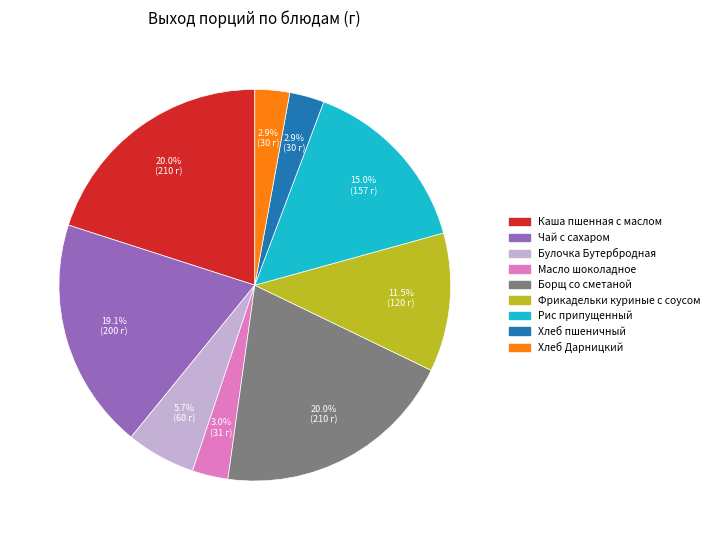

Does Булочка Бутербродная account for over 50% of the chart?

No